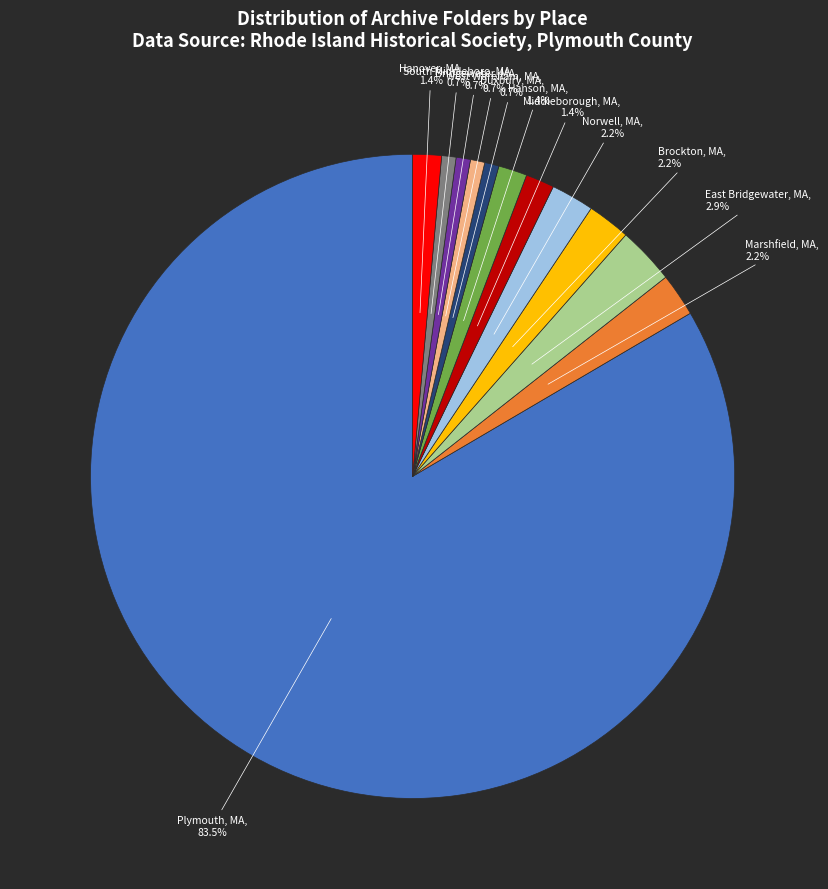

Combined, do Duxbury, MA and Bridgewater, MA account for over 50%?

No